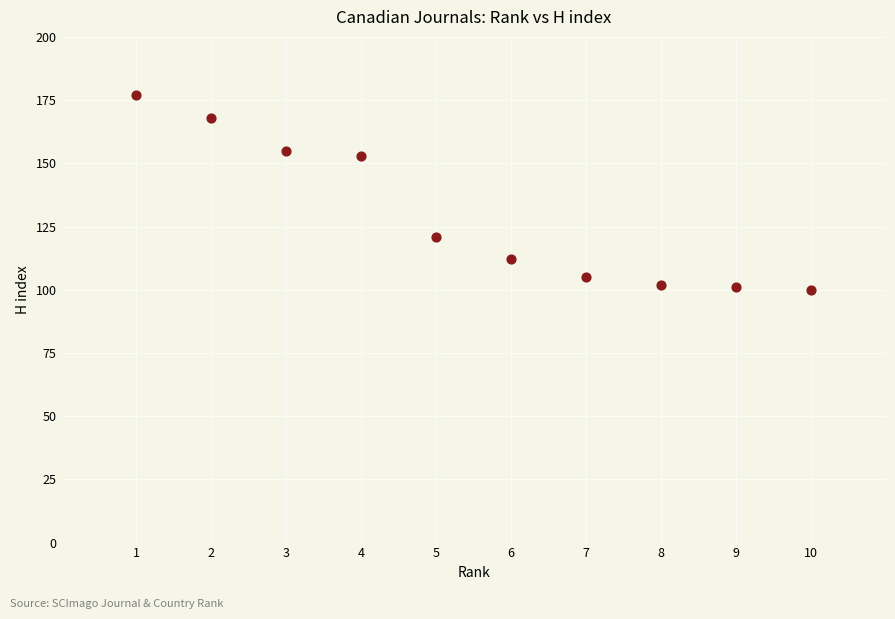

What Y value in the scatter plot is closest to 138?

153